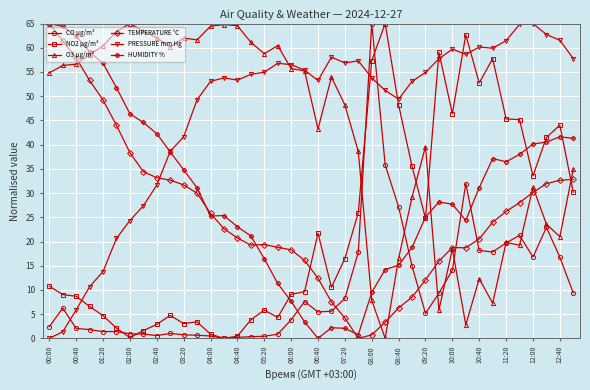

What is the maximum value for TEMPERATURE °C?

65.0